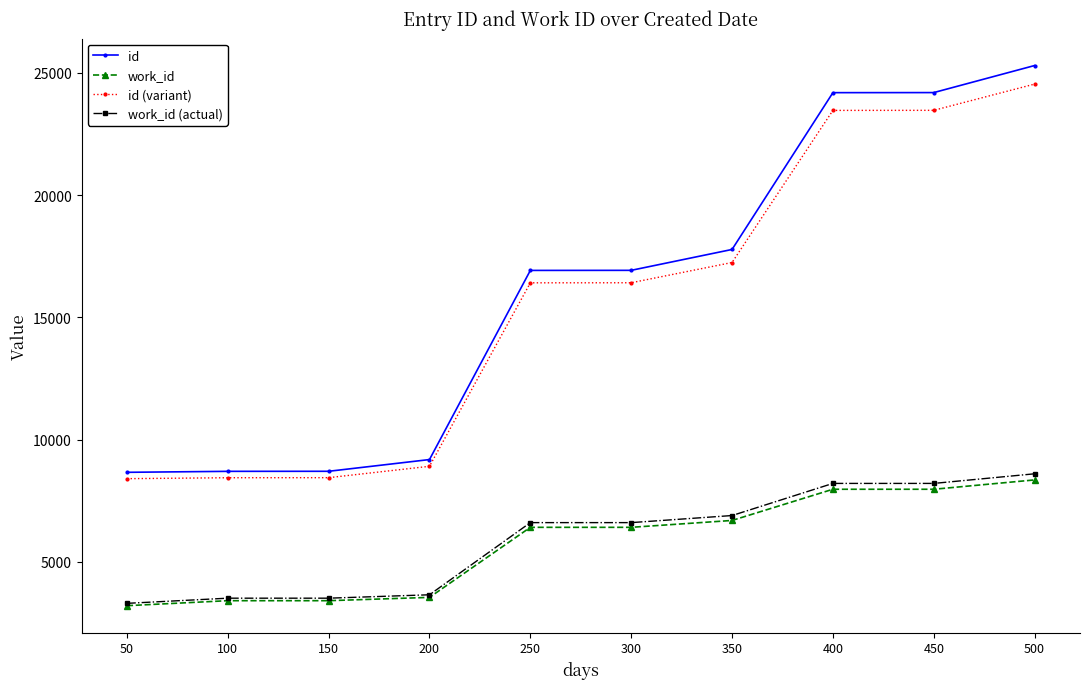

True or false: id (variant) and work_id (actual) cross at least once.

False